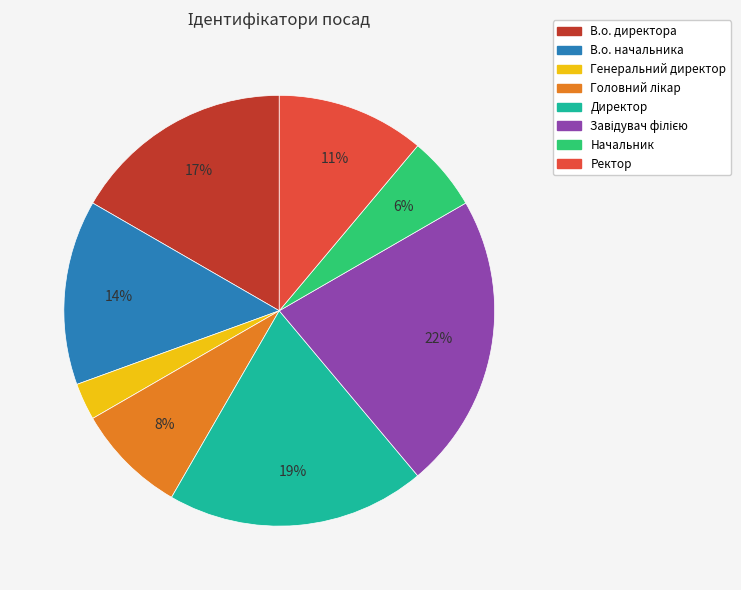

Do Начальник and В.о. начальника together represent more than half of the pie?

No